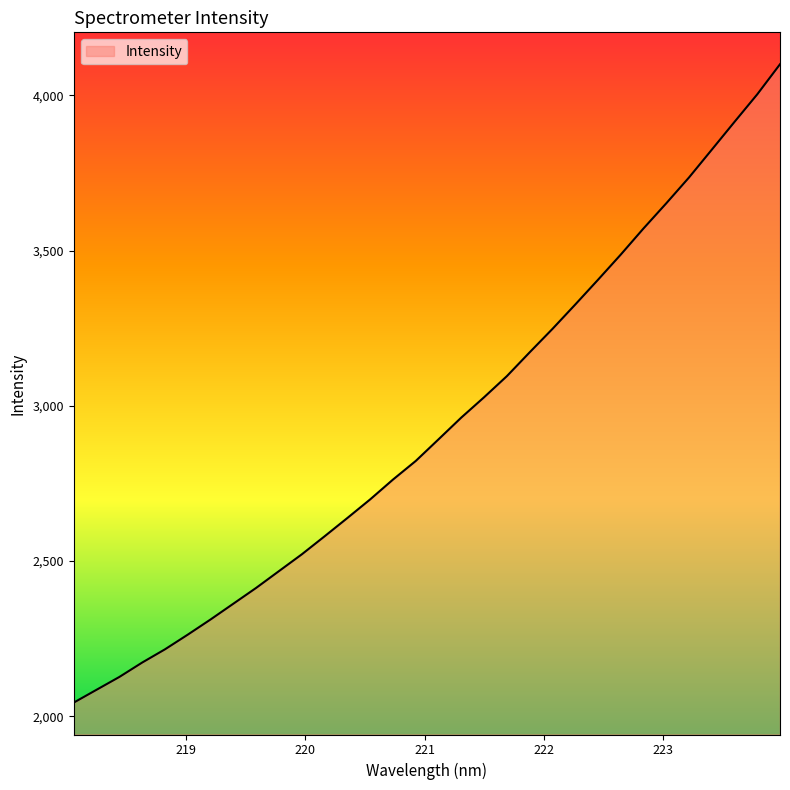

True or false: the data has more than 2 interior local peaks.

False